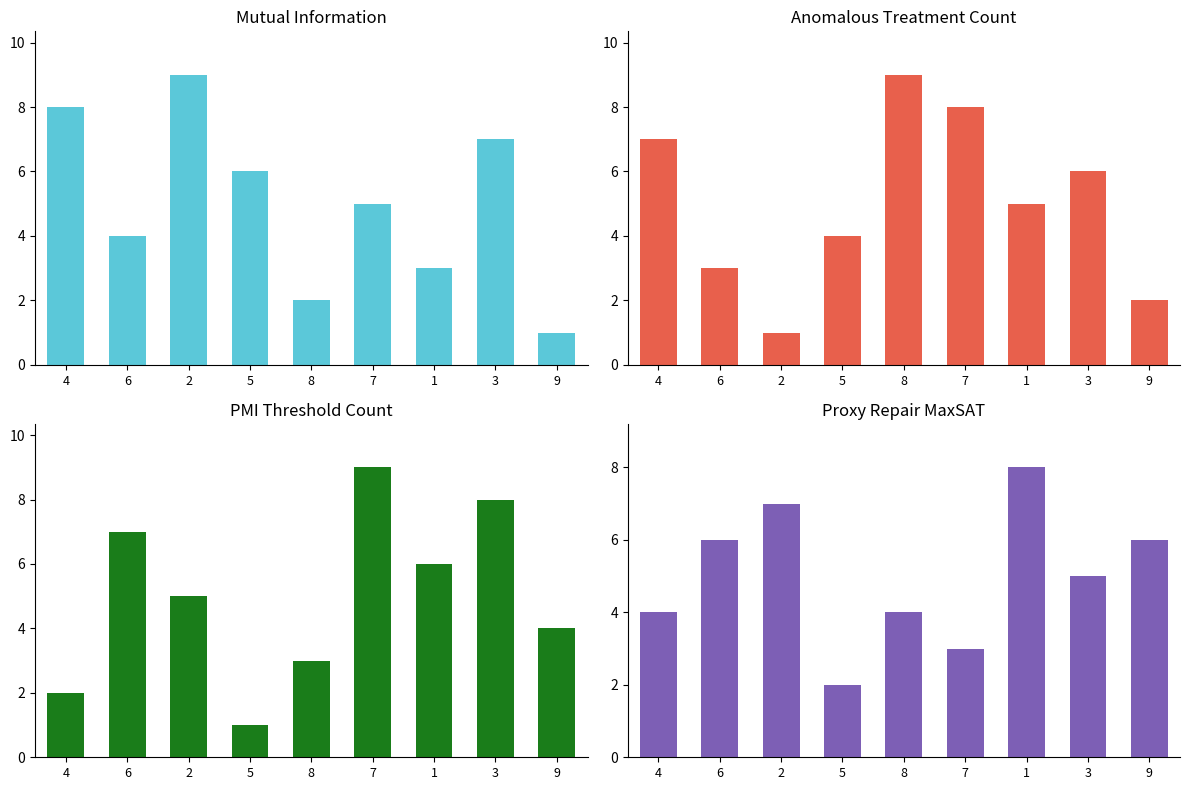

List the series in order of their peak value, lowest first.

col_2, col_9, col_8, col_5